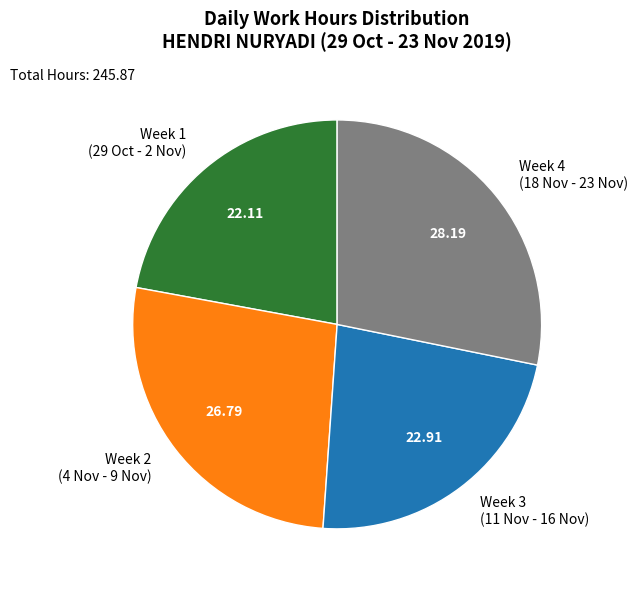

Is the sum of Week 3 (11 Nov - 16 Nov) and Week 4 (18 Nov - 23 Nov) greater than half?

Yes